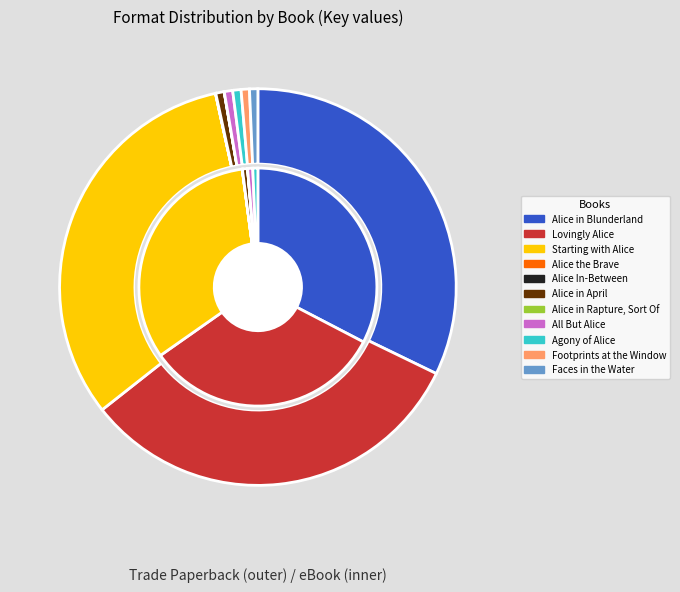

What percentage do Faces in the Water and All But Alice together represent?

1.4%